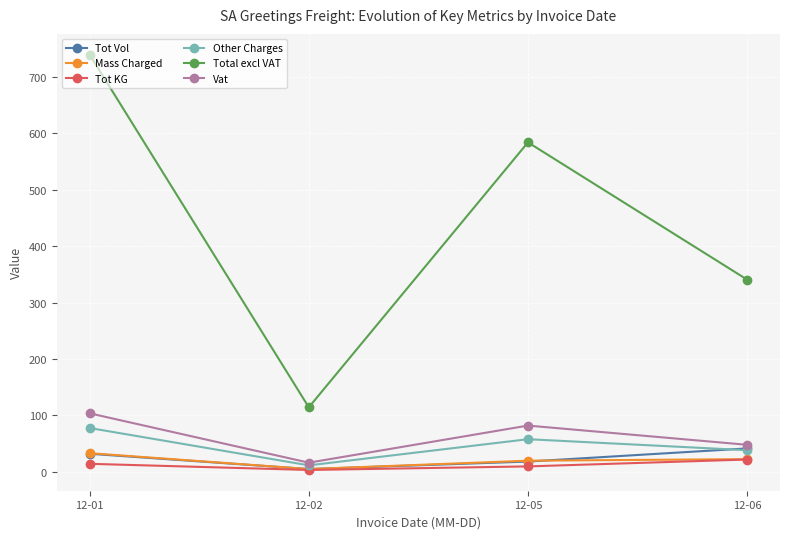

Where is the first local minimum for Tot Vol?

12-02